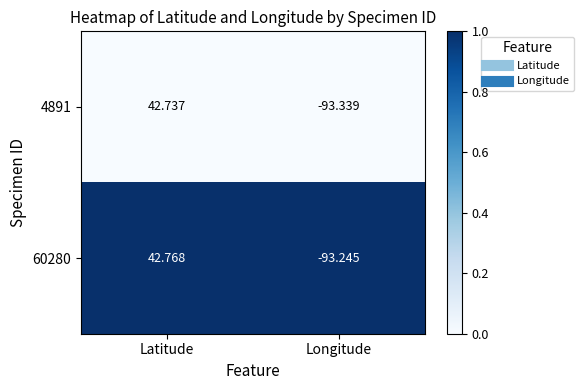

Rank the series by their average value, from highest to lowest.

60280, 4891